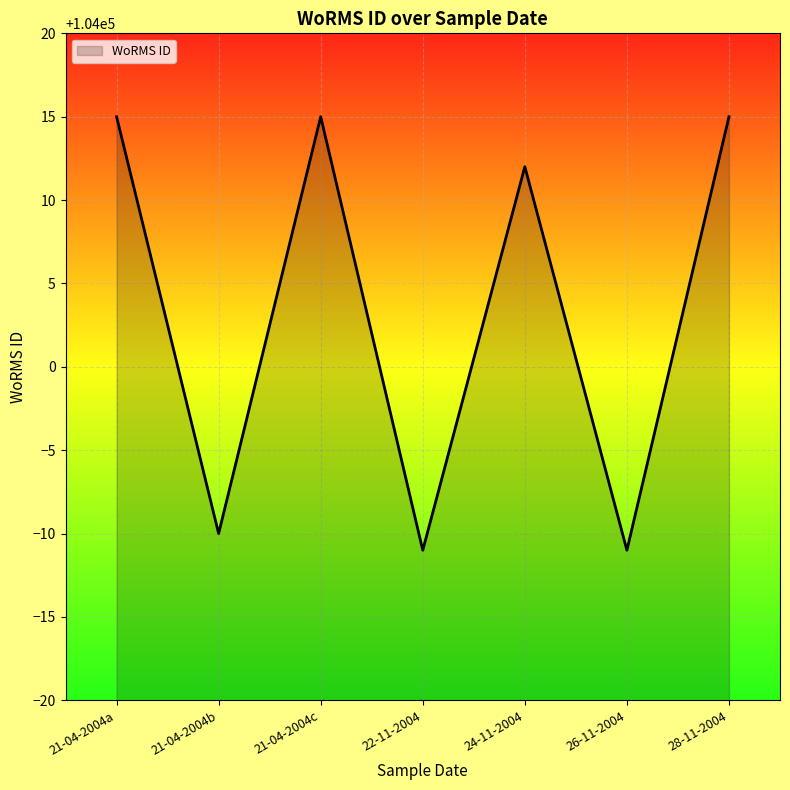

How many distinct data groups are displayed?

1